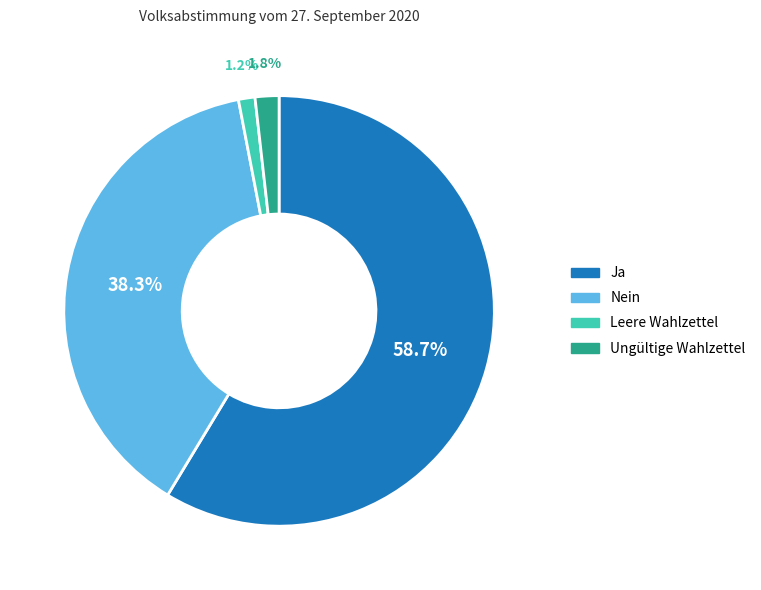

Which slice is the largest?

Ja